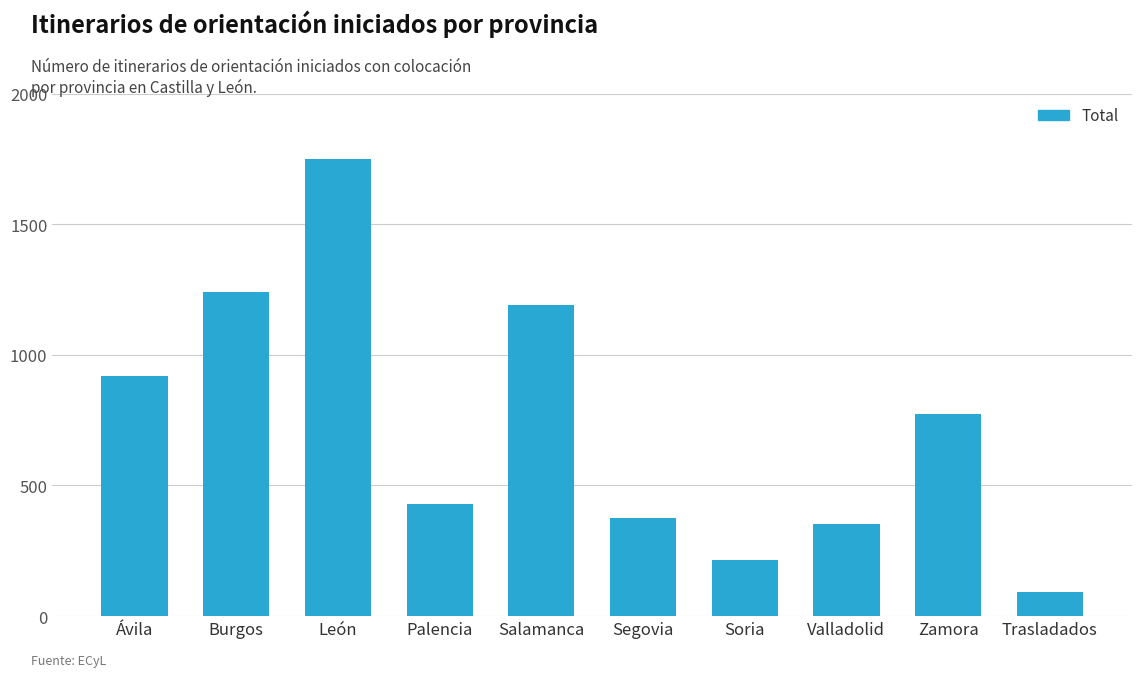

True or false: the data shows 520 at Burgos.

False